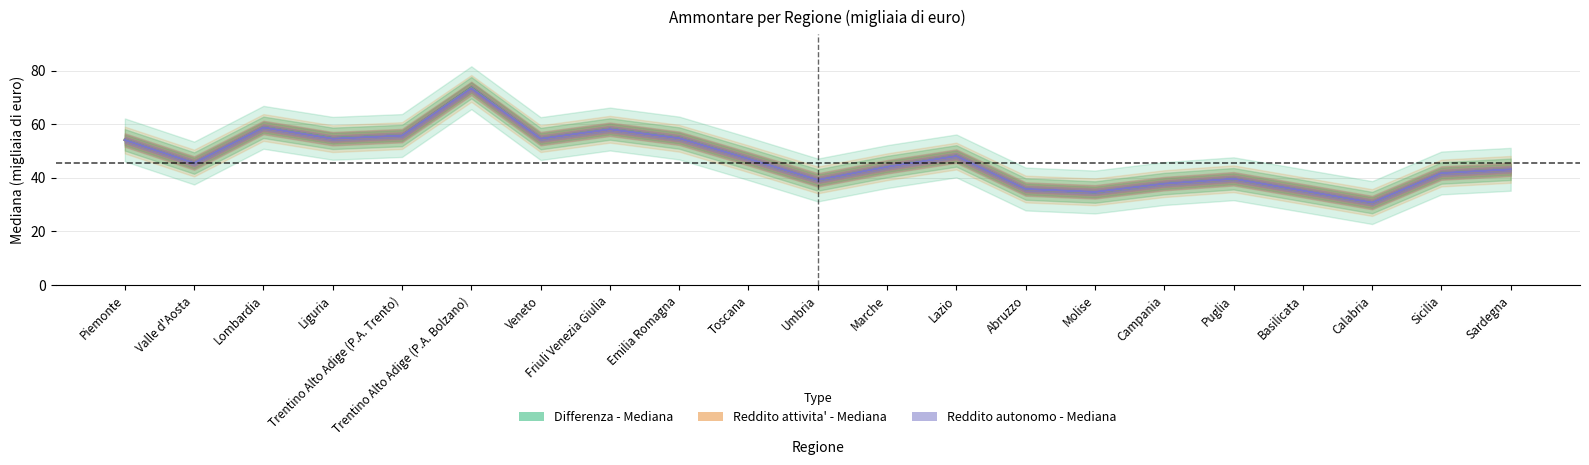

True or false: Reddito attivita' - Mediana and Reddito autonomo - Mediana intersect in this chart.

False